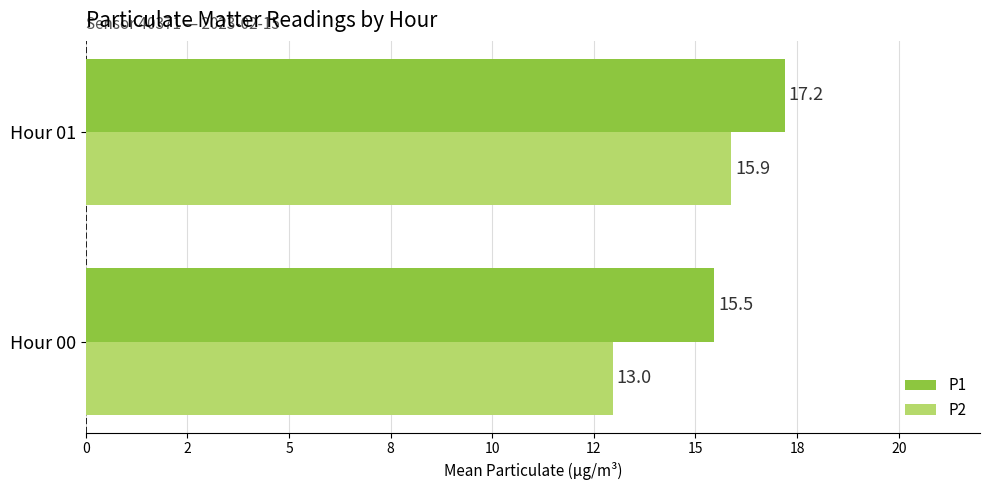

What is the smallest value displayed?

13.0